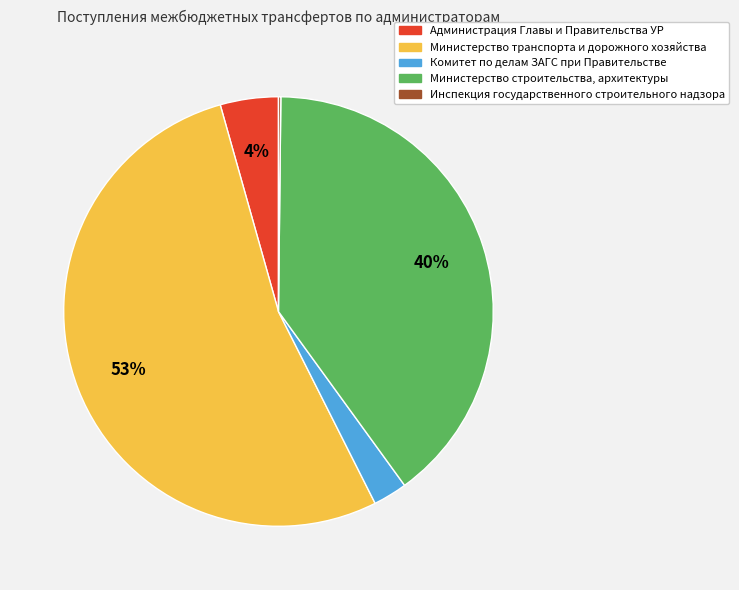

Which slice is the largest?

Министерство транспорта и дорожного хозяйства